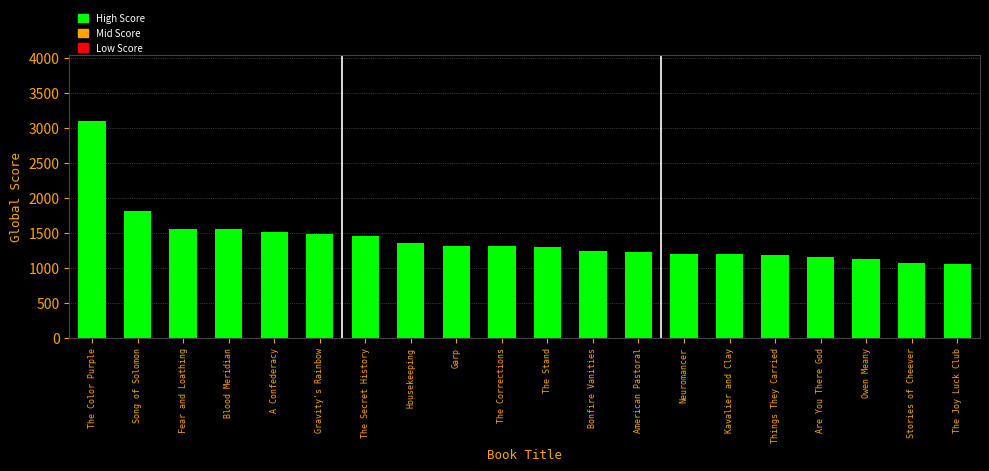

Which has a higher value, Owen Meany or Garp?

Garp